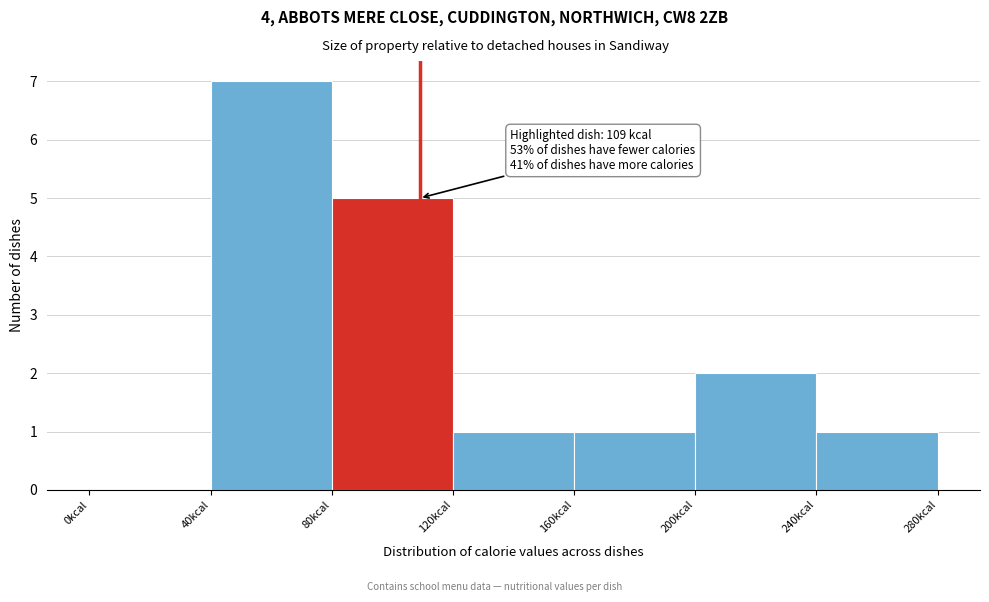

Over which range of the x-axis is the bar tallest?

40 to 80